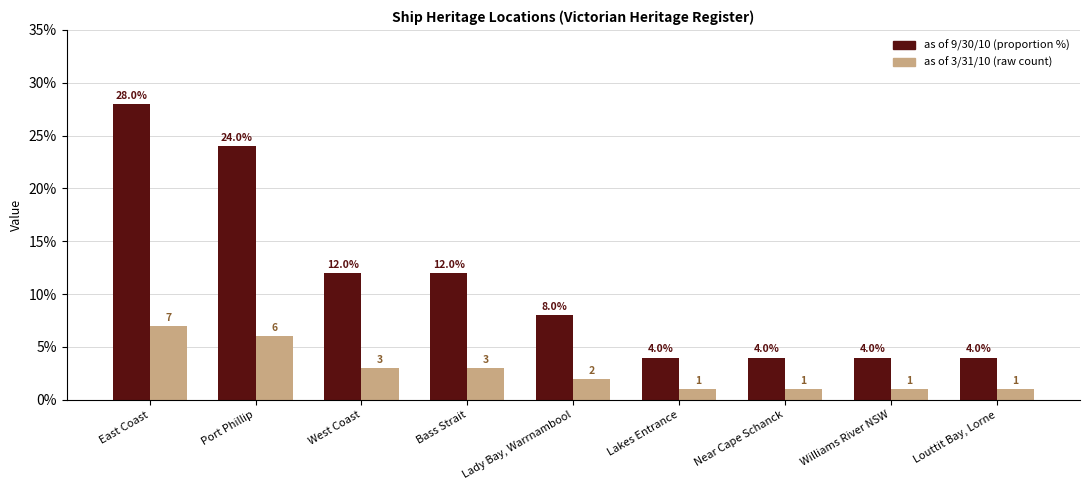

What is the label of the 4th bar from the left?

Bass Strait